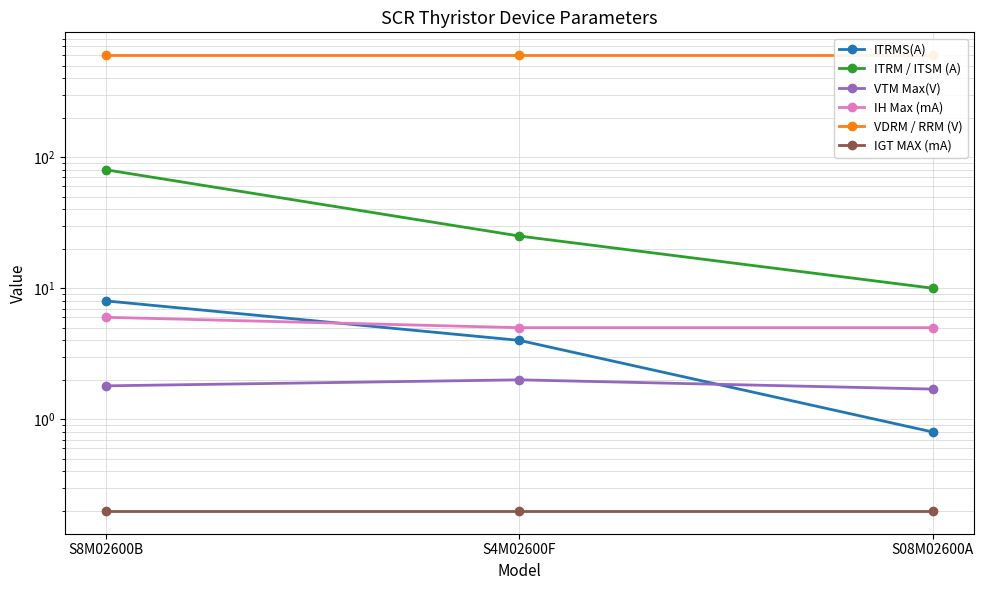

What is the label of the 2nd point from the right?

S4M02600F